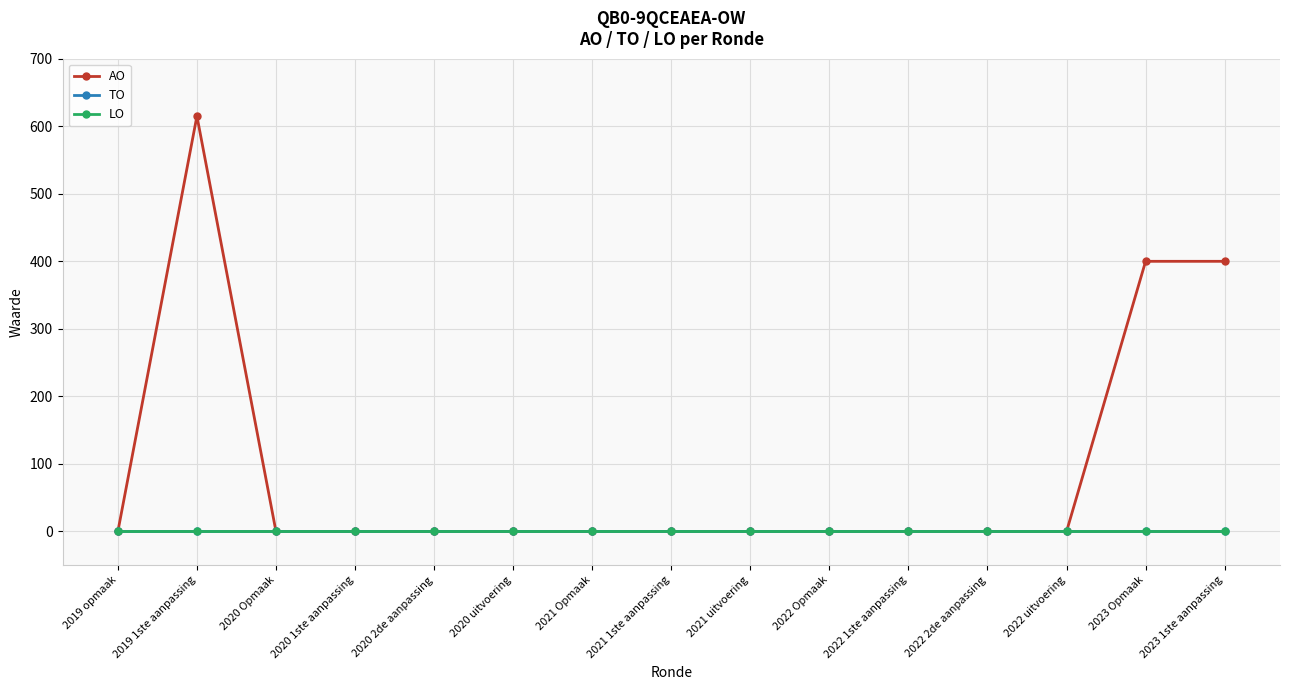

True or false: AO and TO cross at least once.

False